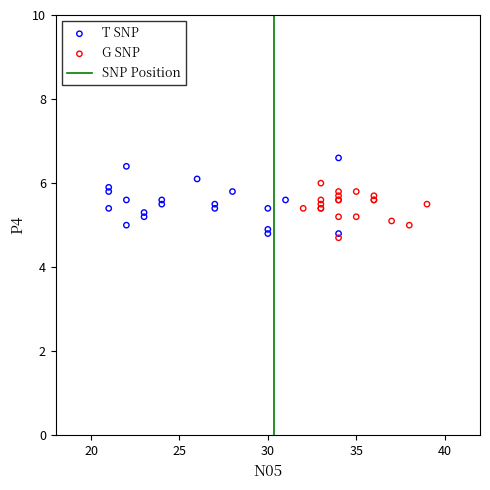

Which series reaches the maximum Y coordinate?

T SNP